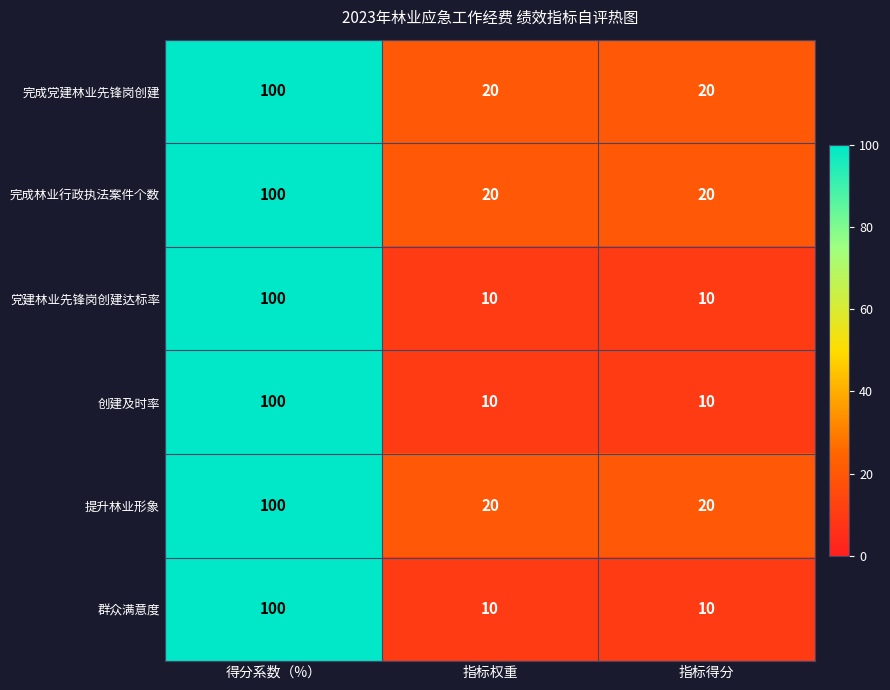

Count the 党建林业先锋岗创建达标率 values in the range 10 to 100.

3